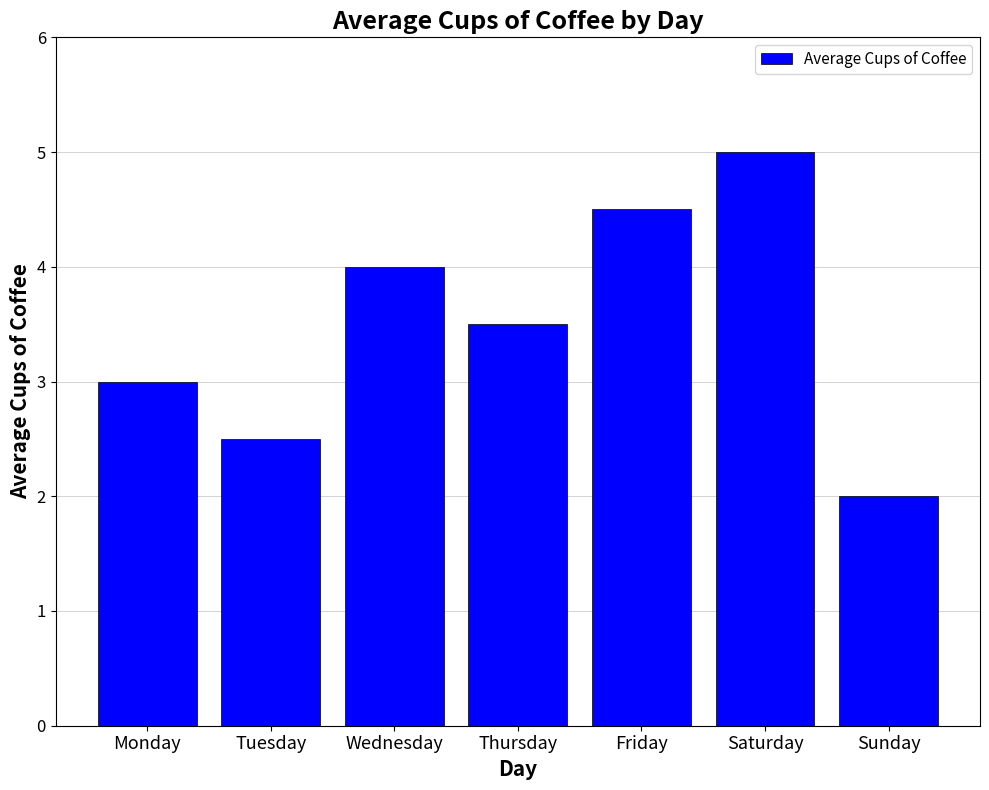

Reading left to right, transcribe all the data shown in this chart.

3.0	2.5	4.0	3.5	4.5	5.0	2.0